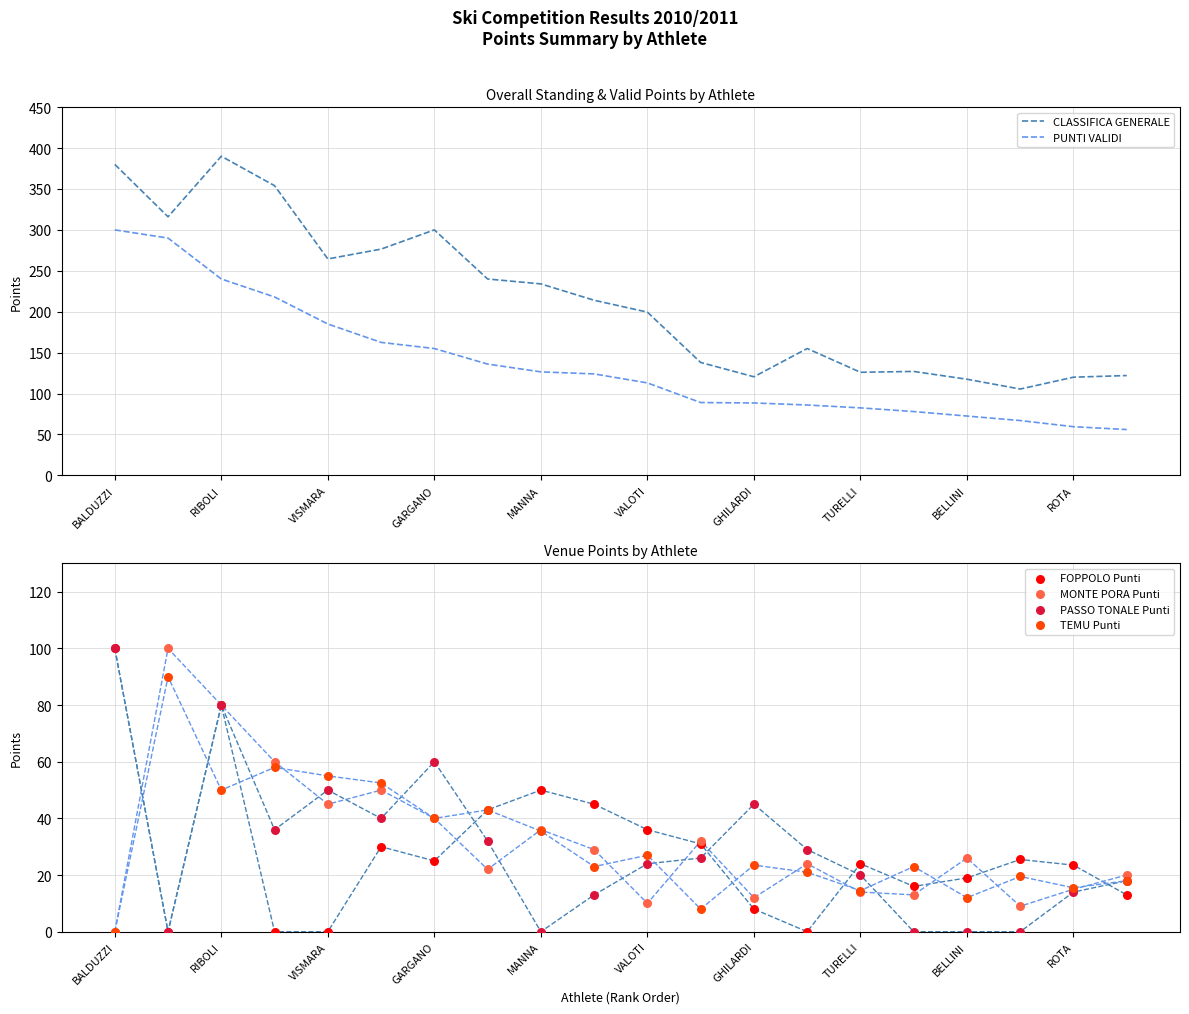

What are all the series names shown in the legend?

CLASSIFICA GENERALE, PUNTI VALIDI, FOPPOLO Punti, MONTE PORA Punti, PASSO TONALE Punti, TEMU Punti